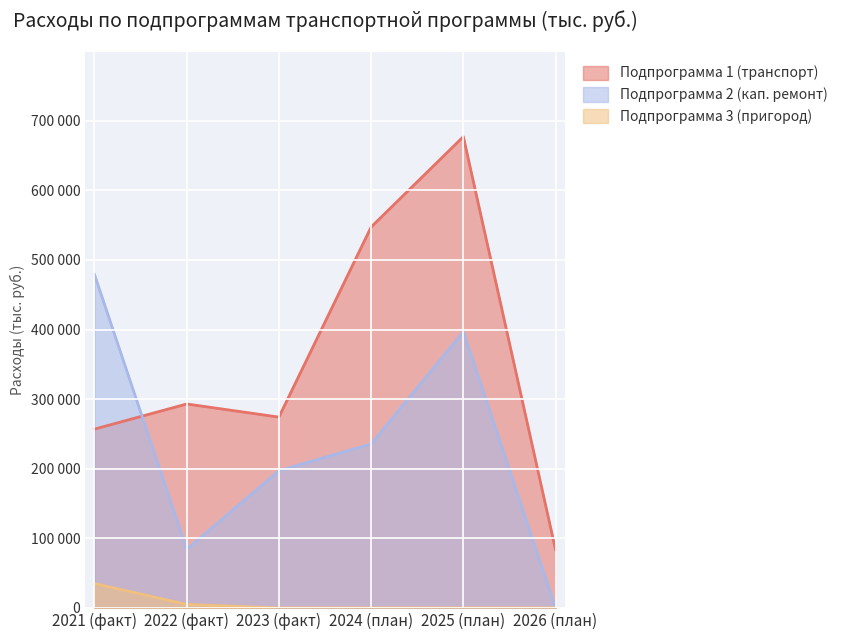

True or false: Подпрограмма 1 (транспорт) has more than 0 points higher than both neighbors.

True